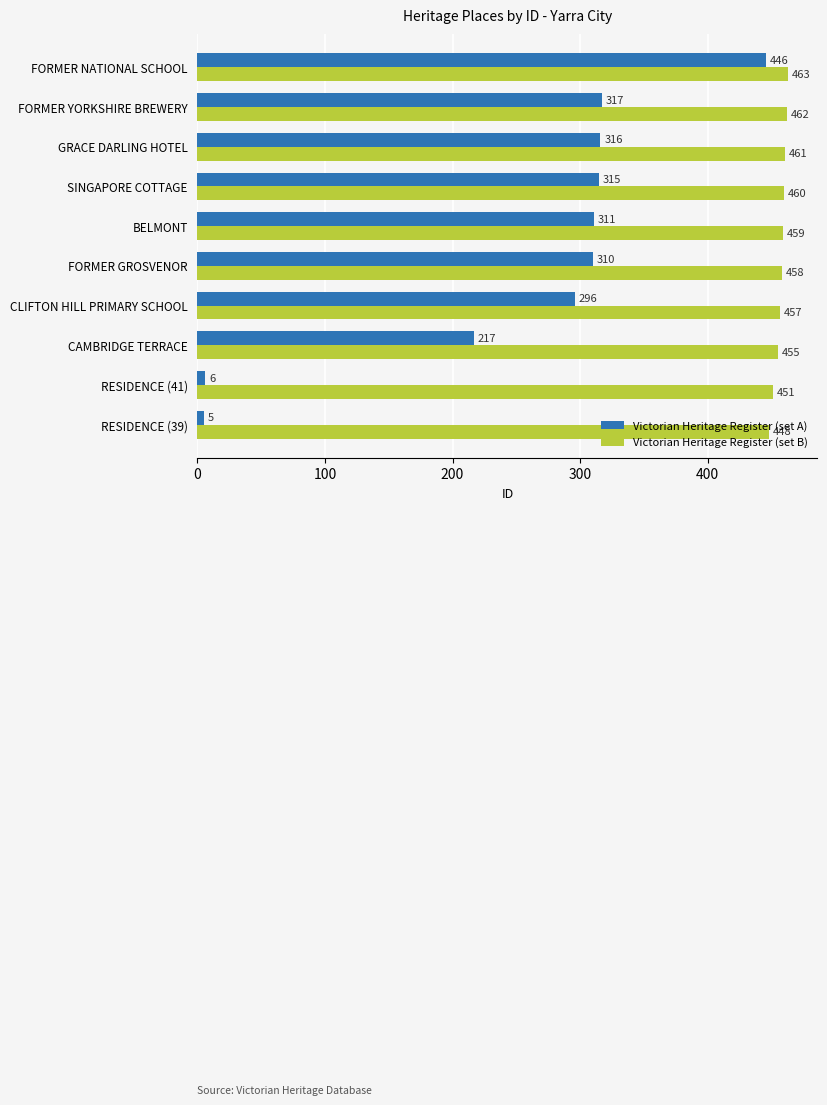

What is the difference between the maximum and minimum values in the Victorian Heritage Register (set B) series?

15